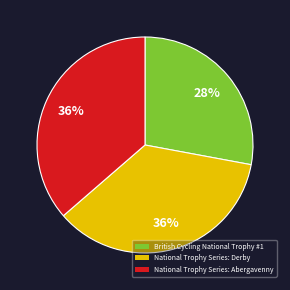

To the nearest percent, what percentage of the pie is National Trophy Series: Derby?

36%